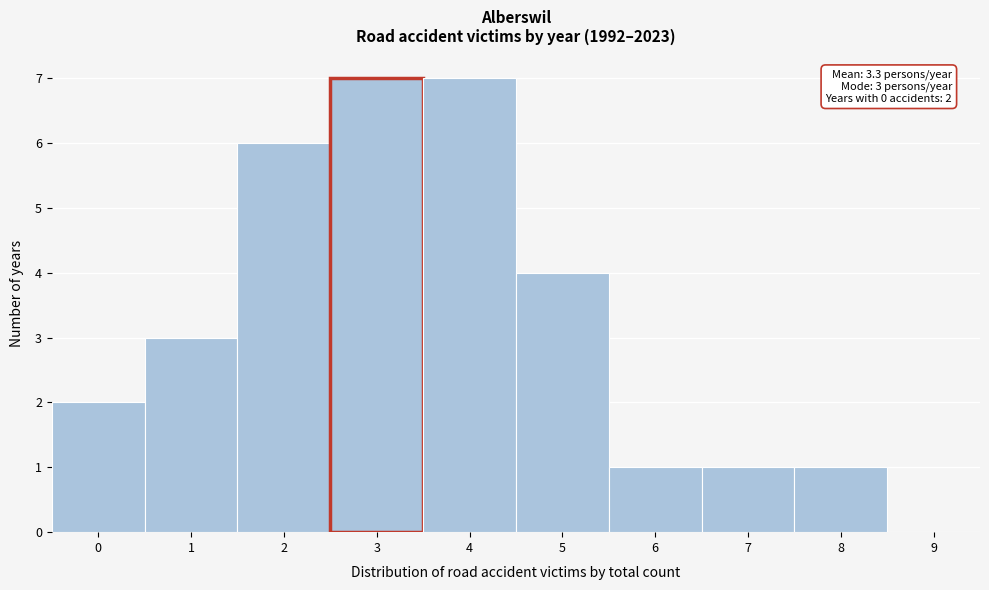

Reading left to right, what are all the values shown in this chart?

0=2	1=3	2=6	3=7	4=7	5=4	6=1	7=1	8=1	9=0